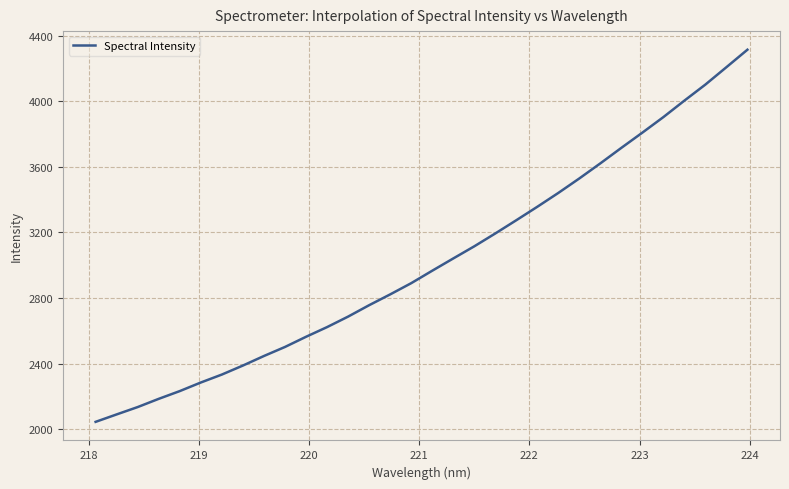

What is the smallest value displayed?

2045.1